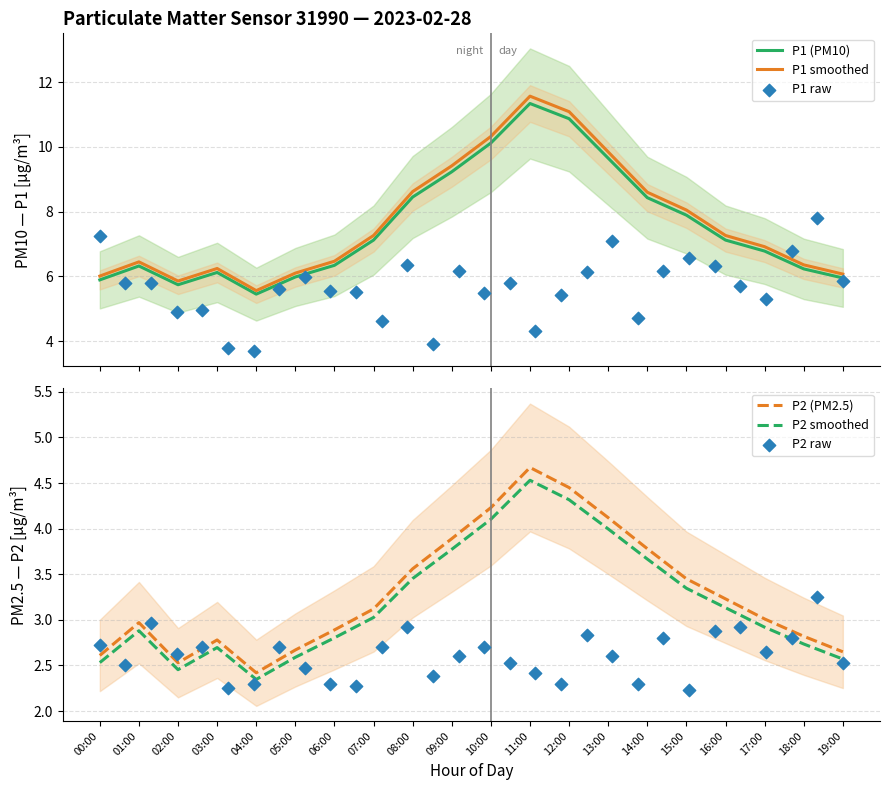

At which category is the sum across all series the highest?

11:00